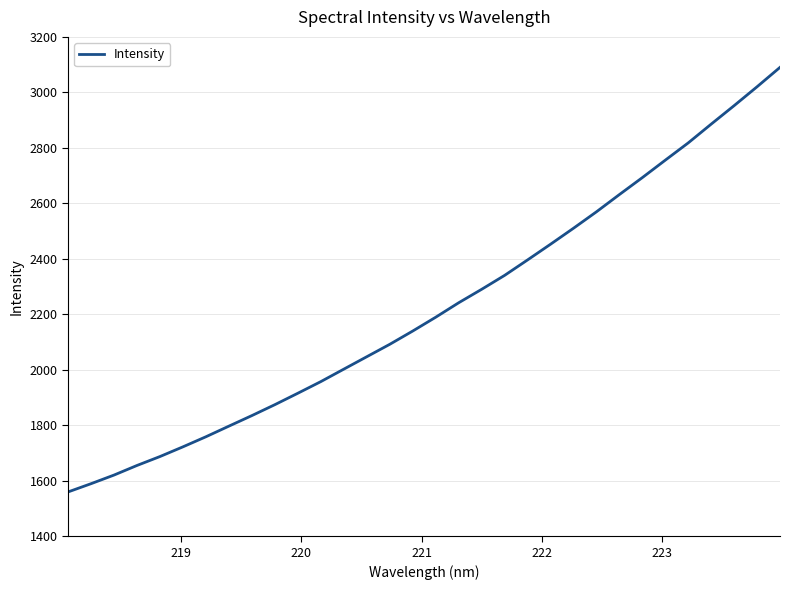

What is the difference between the maximum and minimum values?

1530.5